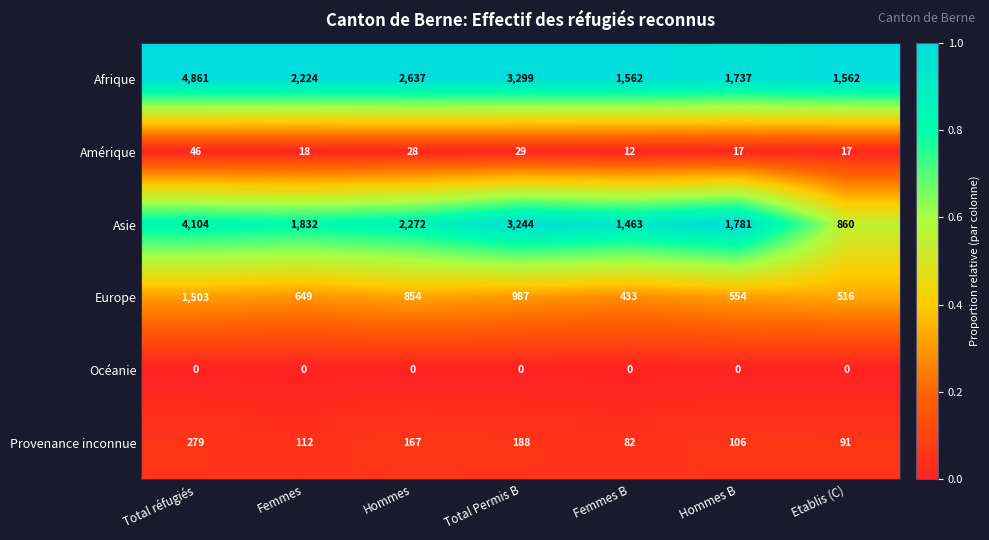

What is the maximum value for Asie?

4104